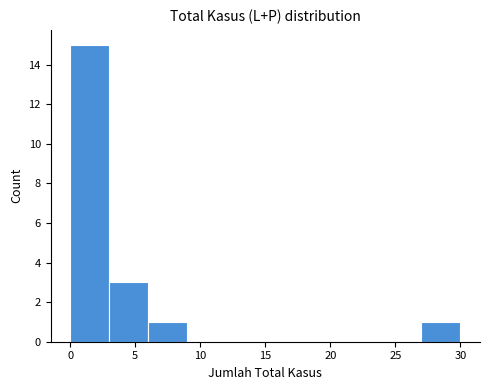

Over which range of the x-axis is the bar tallest?

0 to 3